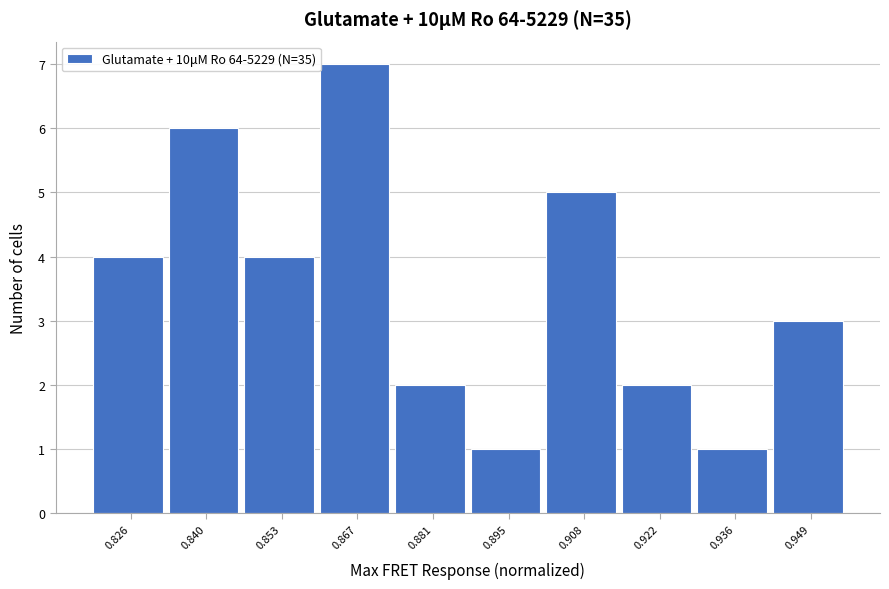

Which range on the x-axis has the tallest bar?

0.860 to 0.874